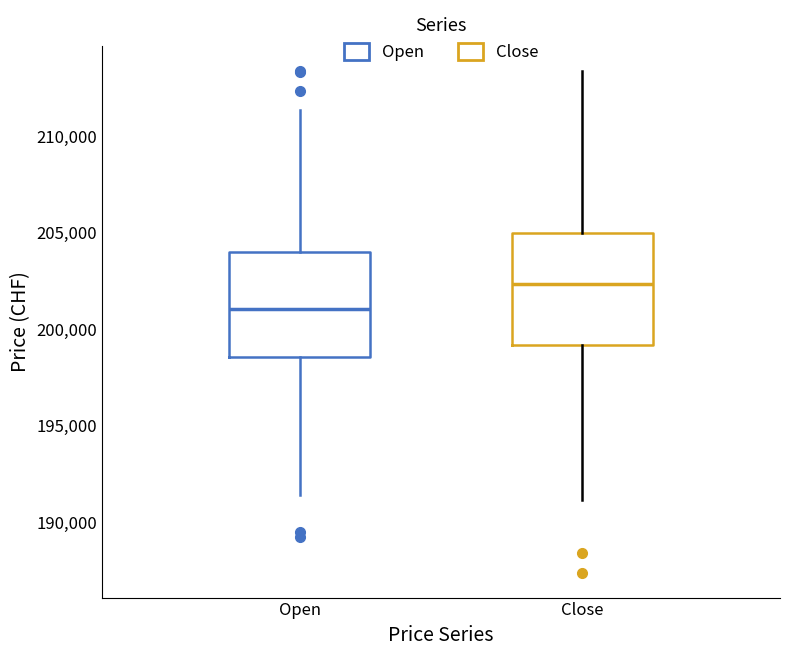

Reading left to right, read every box against the y-axis: the position of its median line, the range the box covers, and the ends of its whiskers. The values are not printed on the chart, so give them approximately, as read against the axis.

Open: median 201000, box 198500 to 204000, whiskers 191500 to 211500
Close: median 202500, box 199000 to 205000, whiskers 191000 to 213500